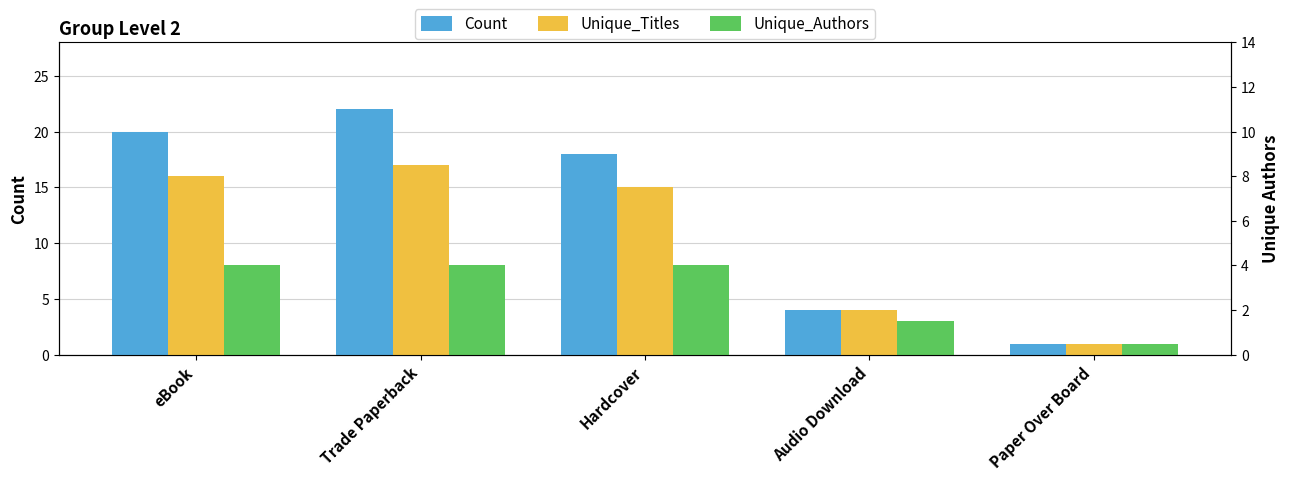

At which category is the sum across all series the highest?

Trade Paperback